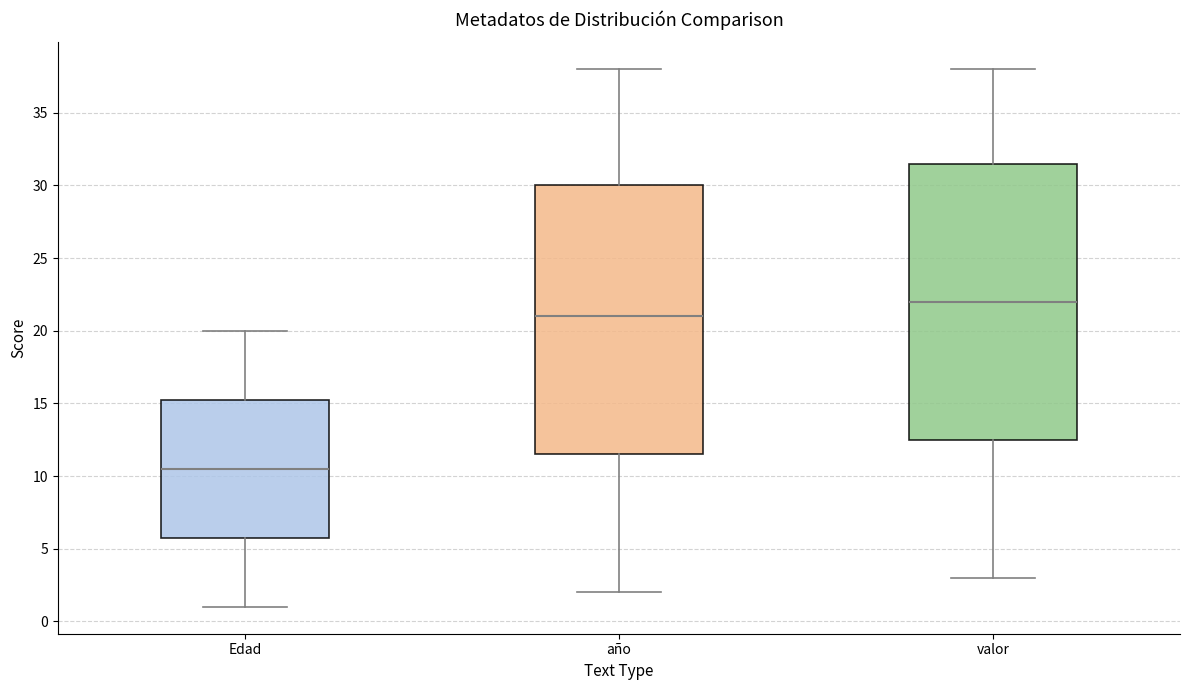

Where is the upper edge of the box for valor on the y-axis? The values are not printed on the chart, so give them approximately, as read against the axis.

31.5